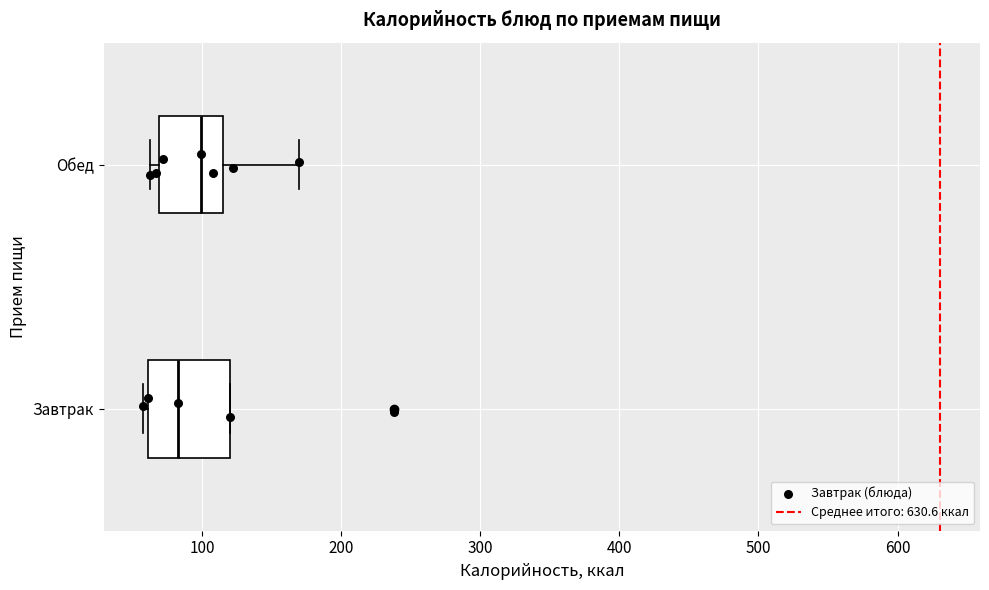

Which box has the furthest to the right median line?

Обед